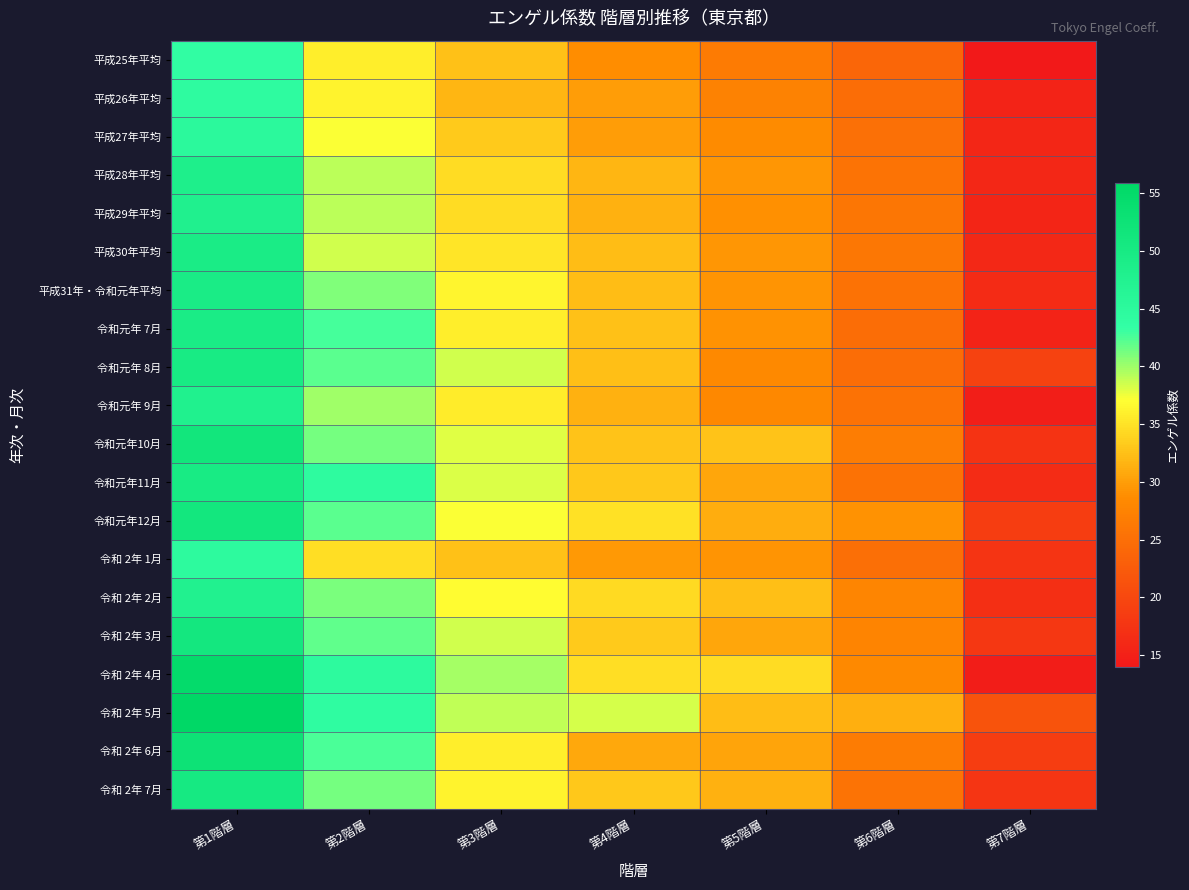

What is the total value across all series at 第2階層?

809.9